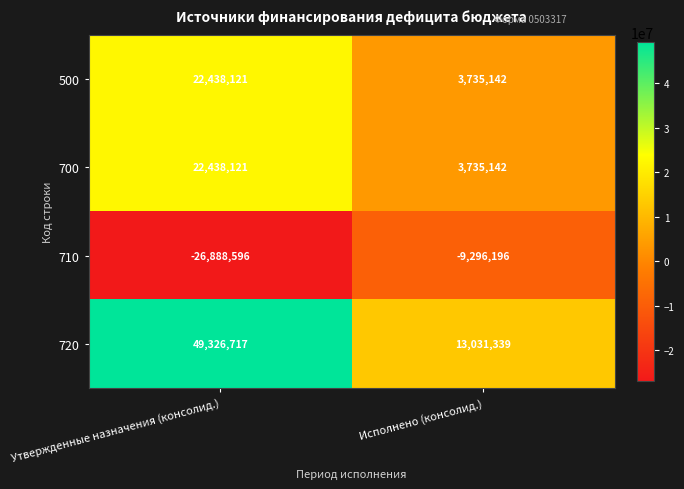

What is the sum of all 720 values?

62358056